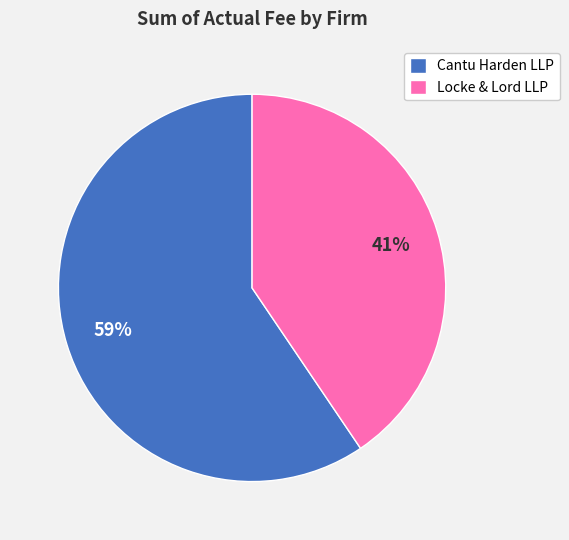

Do Locke & Lord LLP and Cantu Harden LLP together represent more than half of the pie?

Yes